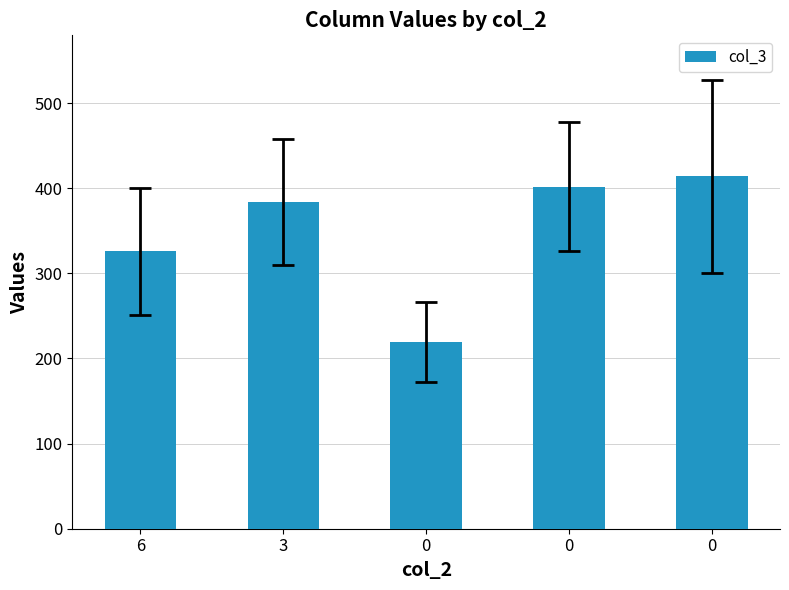

True or false: the data shows 219 at 0.

True